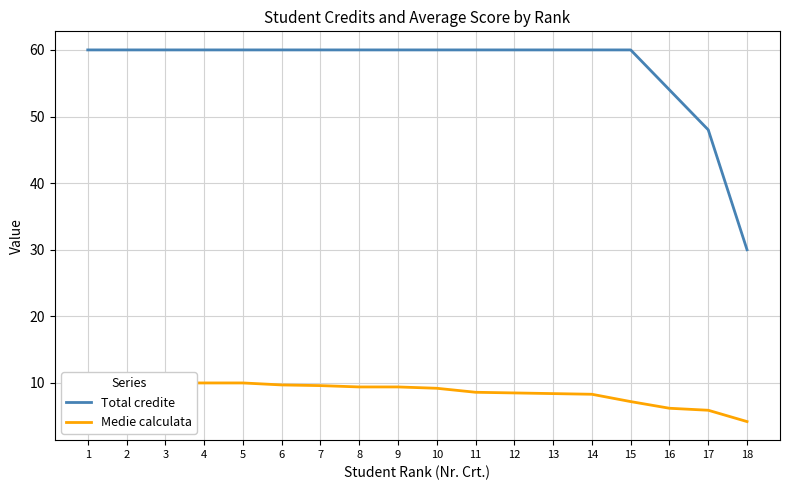

What is the maximum value for Medie calculata?

10.0